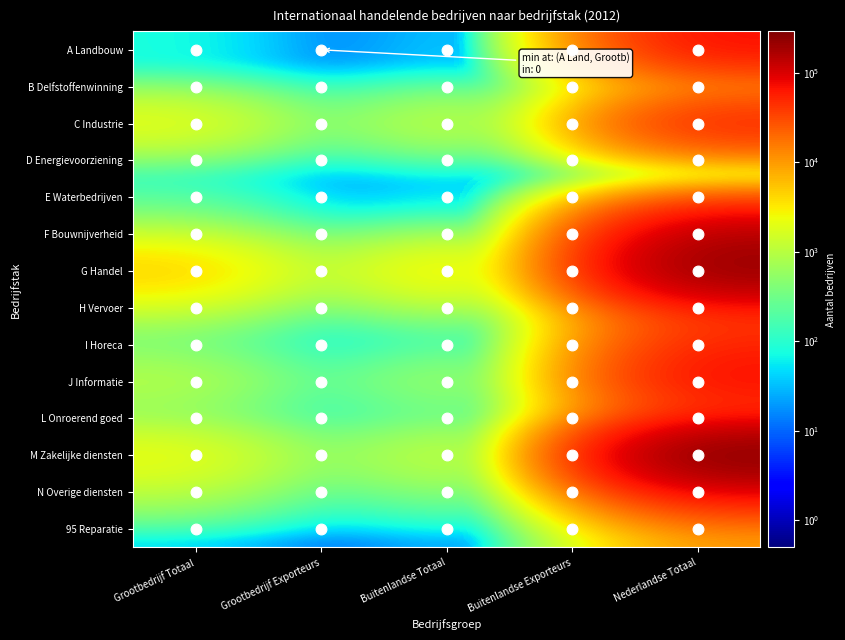

Which label corresponds to the smallest value in the chart?

Grootbedrijf Exporteurs